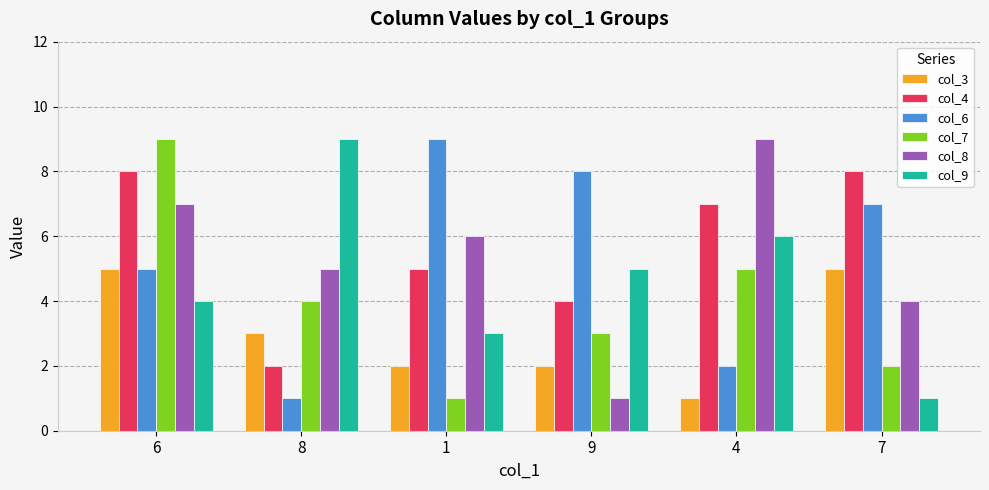

What are all the series names shown in the legend?

col_3, col_4, col_6, col_7, col_8, col_9